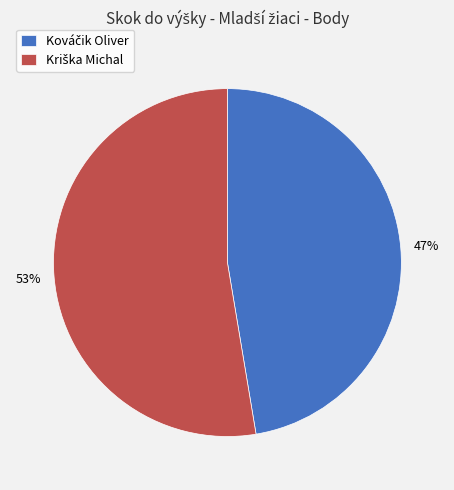

To the nearest percent, what is the average slice percentage?

50%